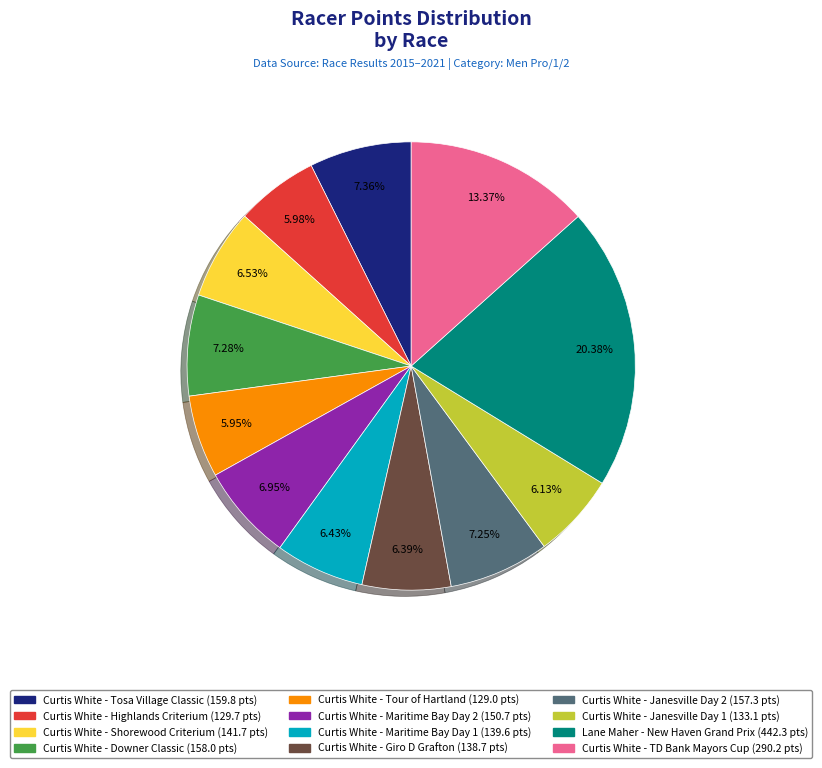

Is there any slice that represents more than half of the pie?

No